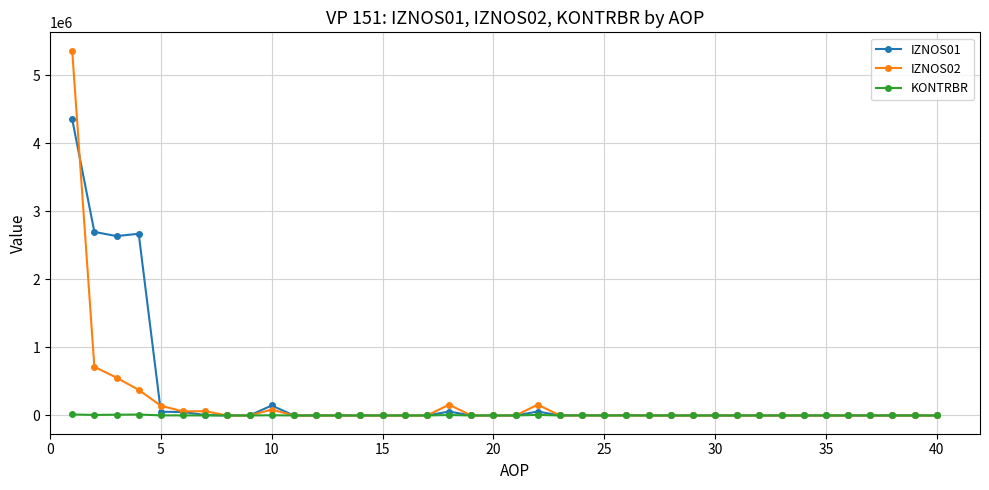

What is the maximum value shown in the chart?

5359375.0